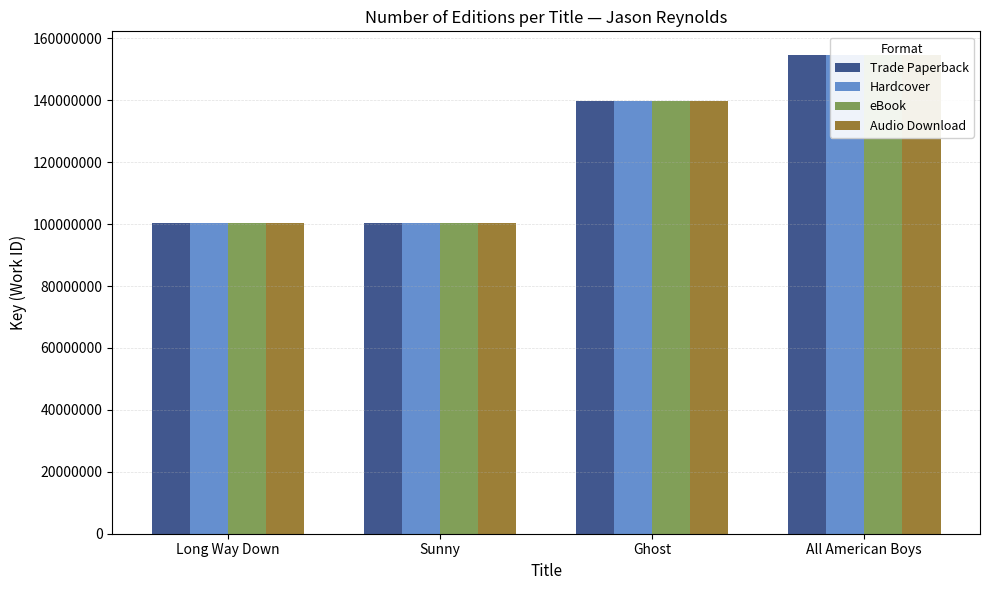

Read the eBook value at Long Way Down, to the nearest 10.

100356510